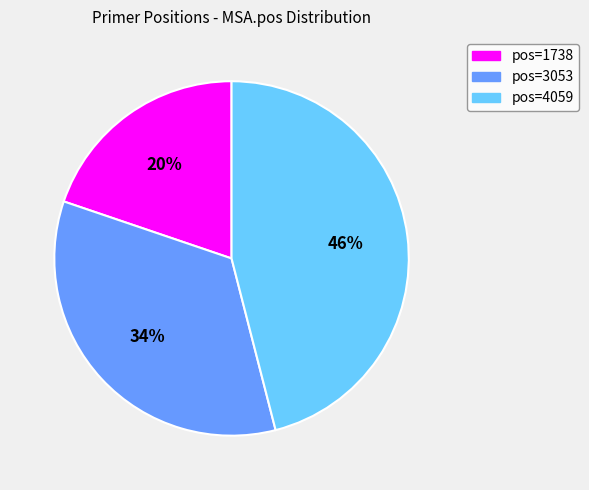

Is there any slice that represents more than half of the pie?

No